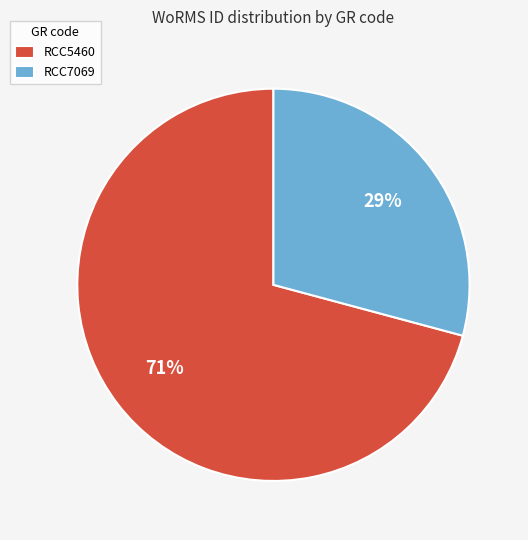

Do RCC7069 and RCC5460 together represent more than half of the pie?

Yes